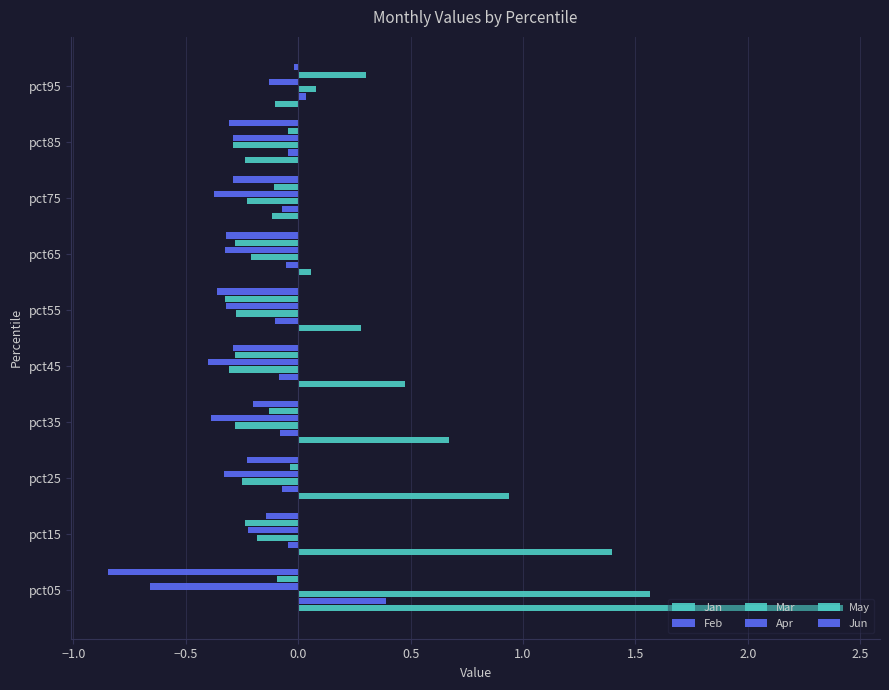

How many negative values does the May series have?

9